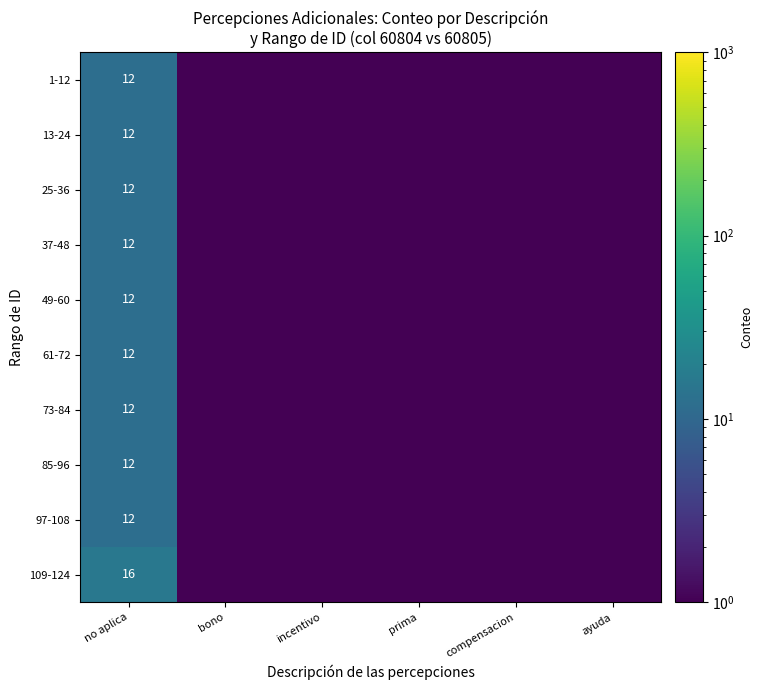

True or false: 73-84 has a value of 7.4 at no aplica.

False